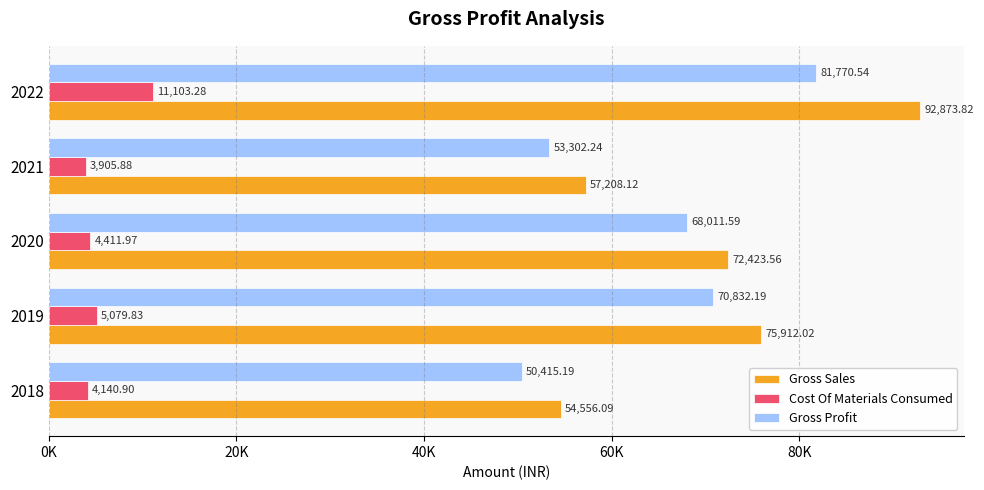

What are all the series names shown in the legend?

Gross Sales, Cost Of Materials Consumed, Gross Profit